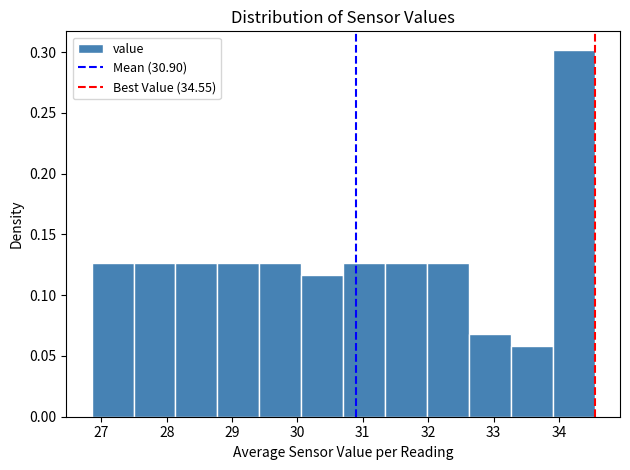

Which range on the x-axis has the tallest bar?

33.9 to 34.6